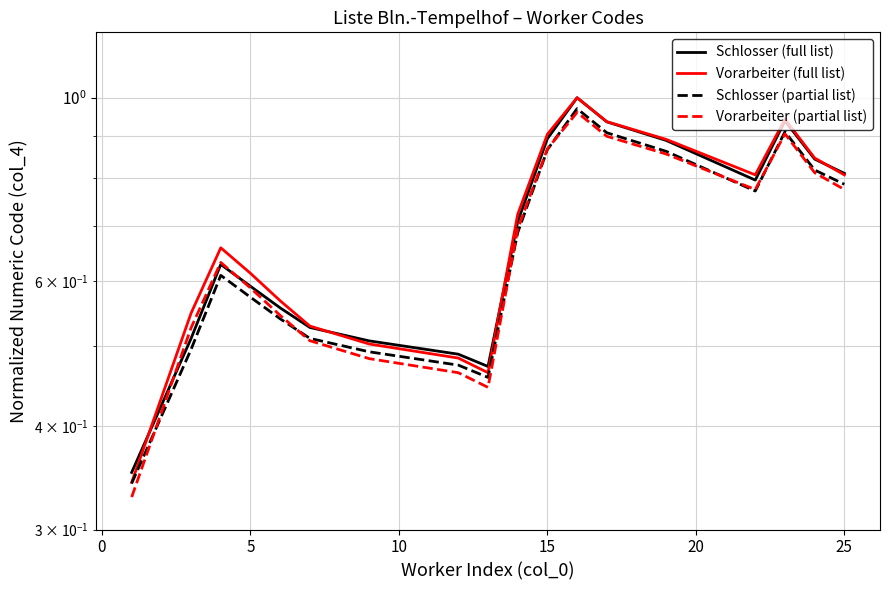

Which series has the widest spread of values?

Vorarbeiter (full list)